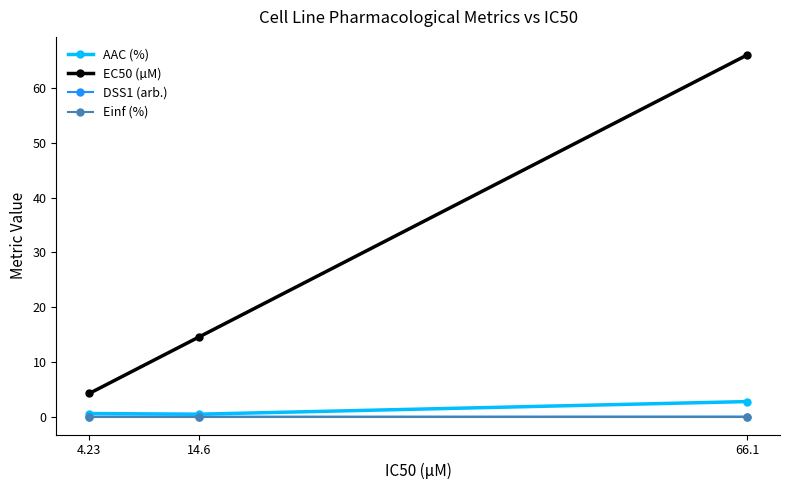

What is the total value across all series at 66.1?

68.9